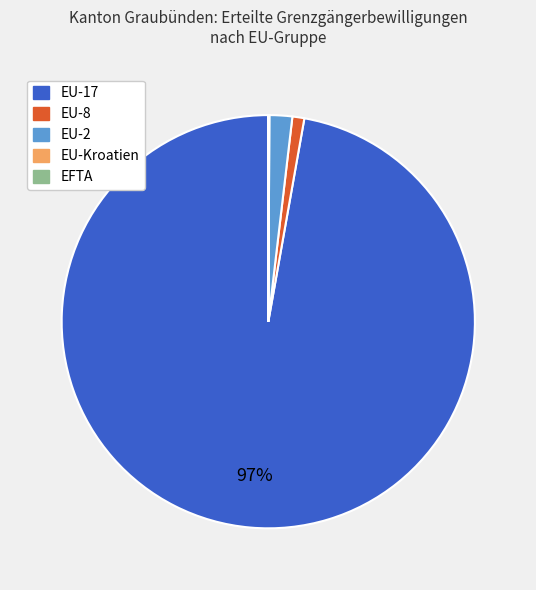

To the nearest percent, what is the difference between the largest and smallest slice percentages?

97%